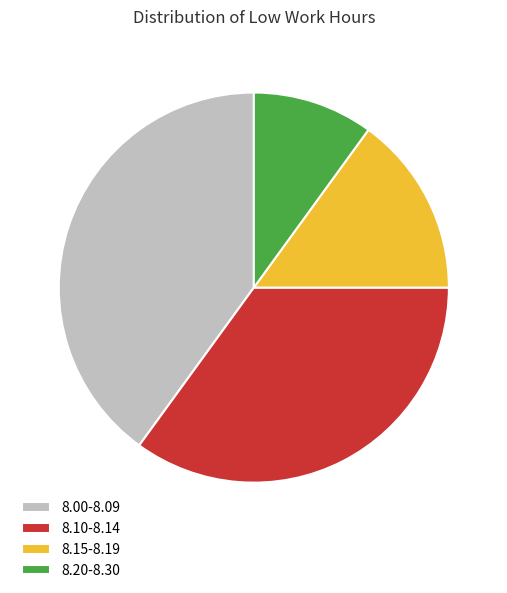

Count the number of slices in the pie.

4